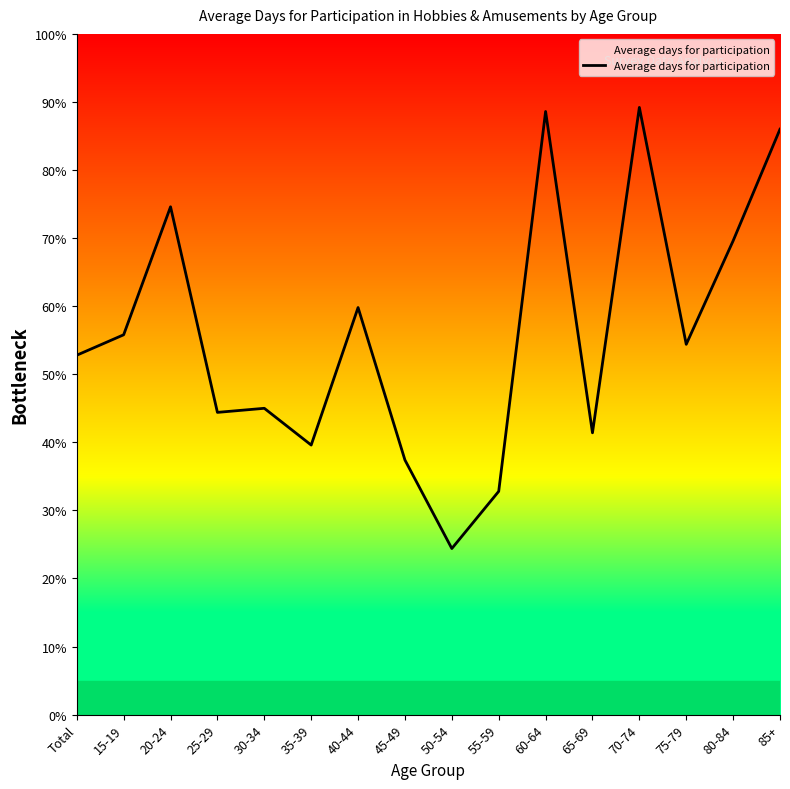

Does the chart have visible grid lines?

No